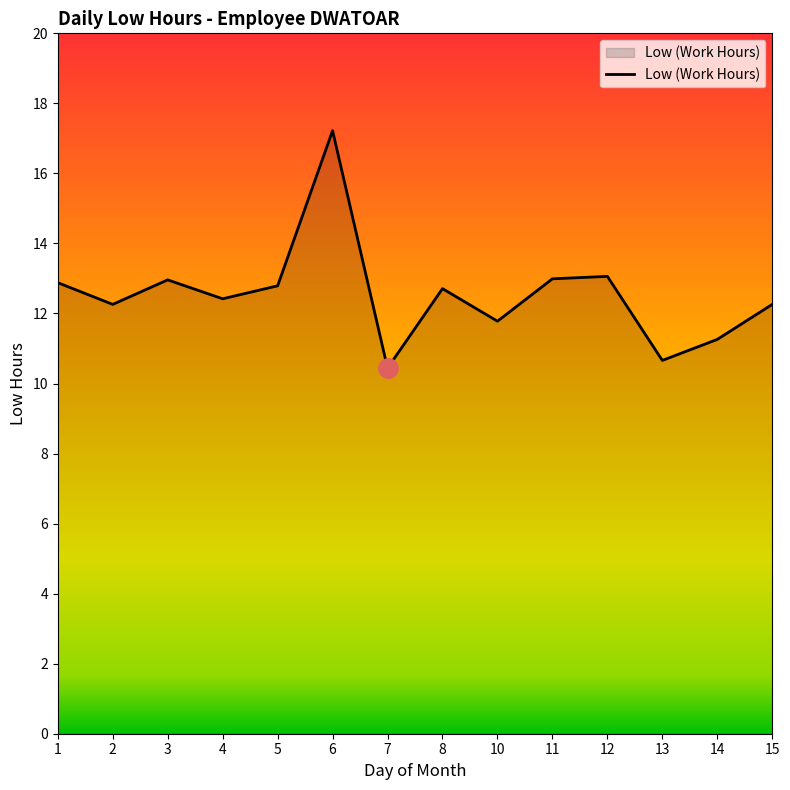

True or false: the data has more than 0 interior local peaks.

True